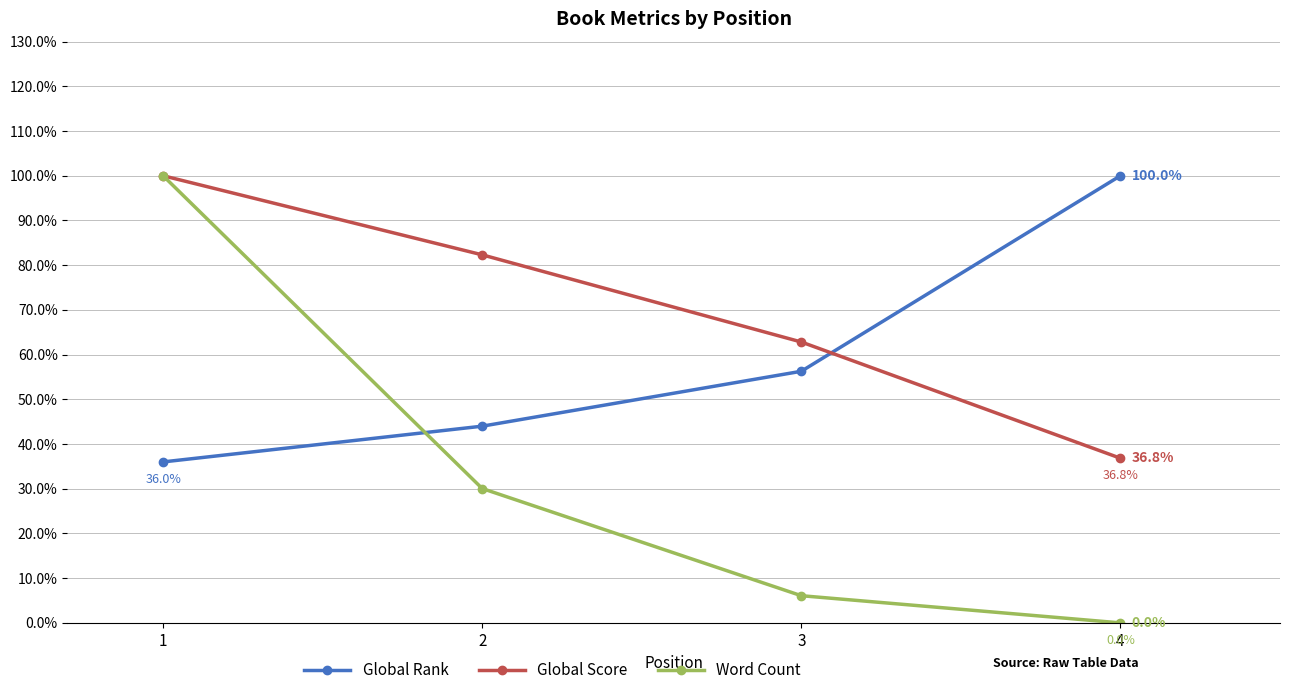

Reading left to right, extract all data points from this chart.

Global Rank: 1=36.0	2=44.0	3=56.3	4=100.0
Global Score: 1=100.0	2=82.3	3=62.8	4=36.8
Word Count: 1=100.0	2=30.0	3=6.1	4=0.0